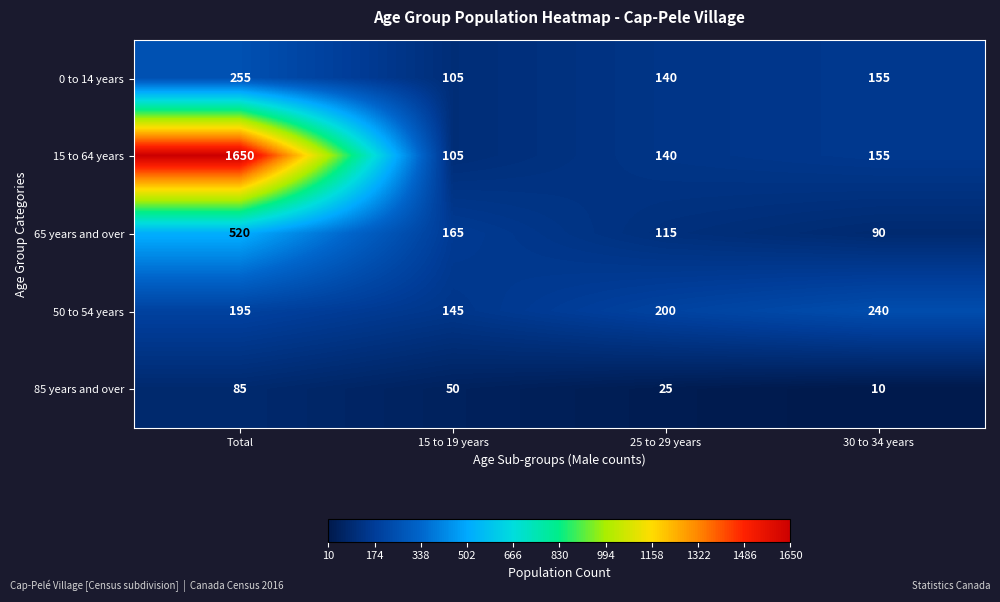

What is the sum of the 85 years and over values at 30 to 34 years and 15 to 19 years?

60